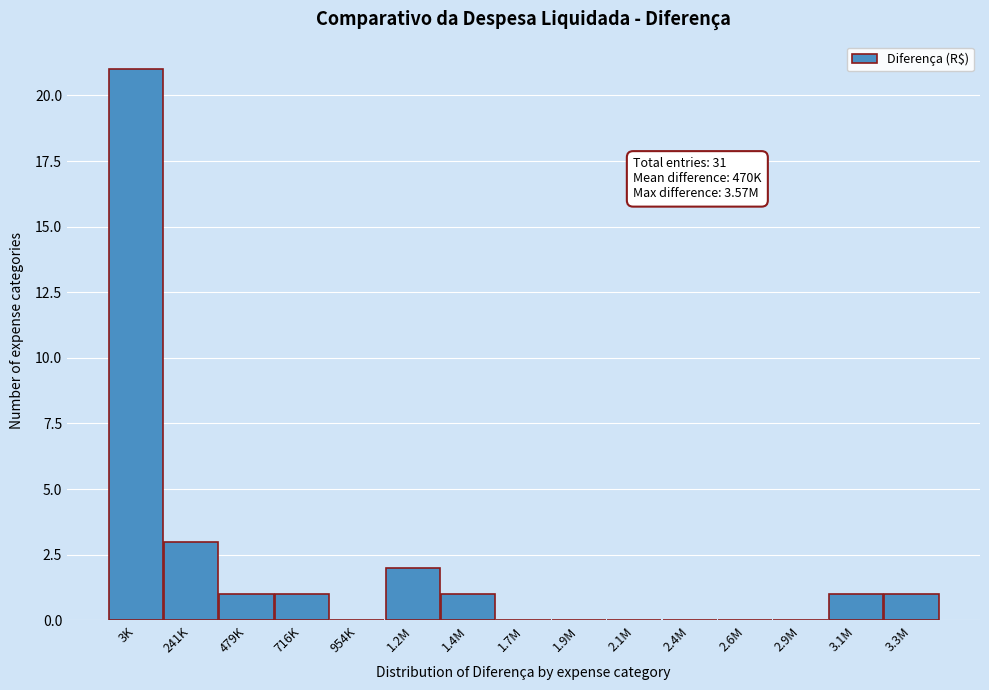

Reading left to right, transcribe all the data shown in this chart.

3K=21	241K=3	479K=1	716K=1	954K=0	1.2M=2	1.4M=1	1.7M=0	1.9M=0	2.1M=0	2.4M=0	2.6M=0	2.9M=0	3.1M=1	3.3M=1